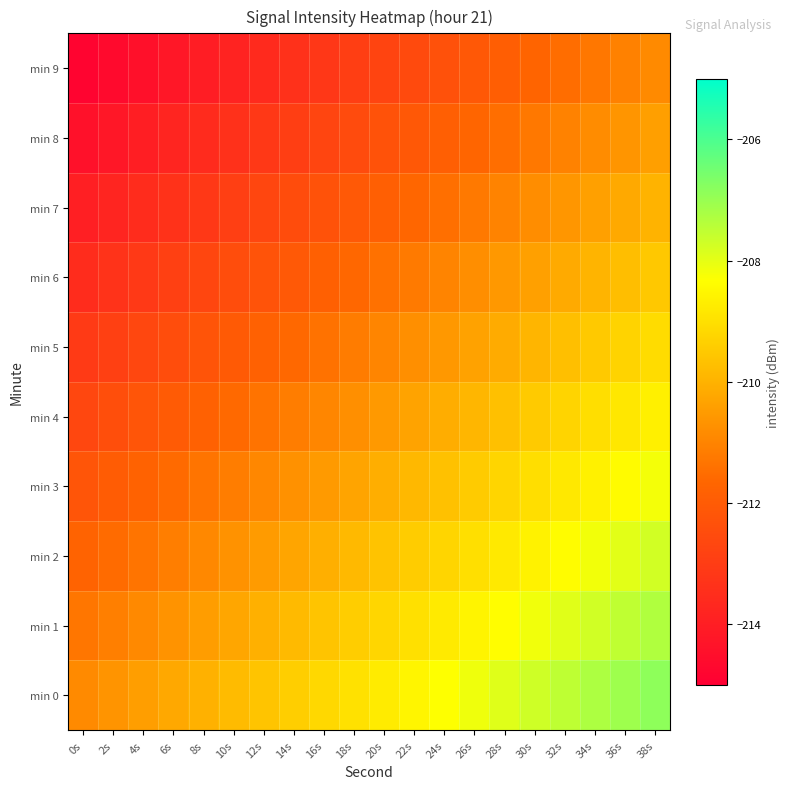

Which has a higher value, 8s or 38s?

38s